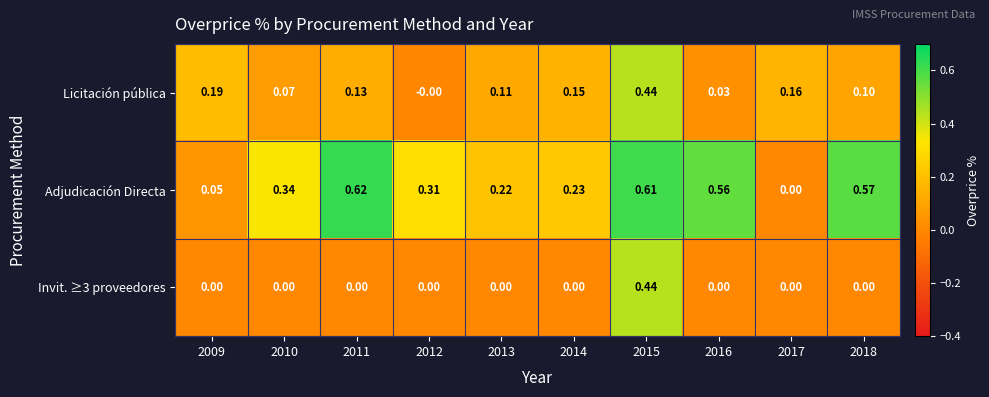

Is the value of Licitación pública at 2016 greater than the value of Invit. ≥3 proveedores at 2013?

Yes